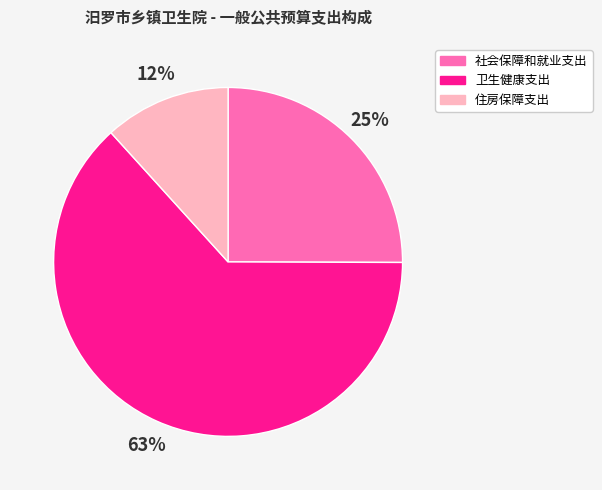

Between 住房保障支出 and 社会保障和就业支出, which is larger?

社会保障和就业支出